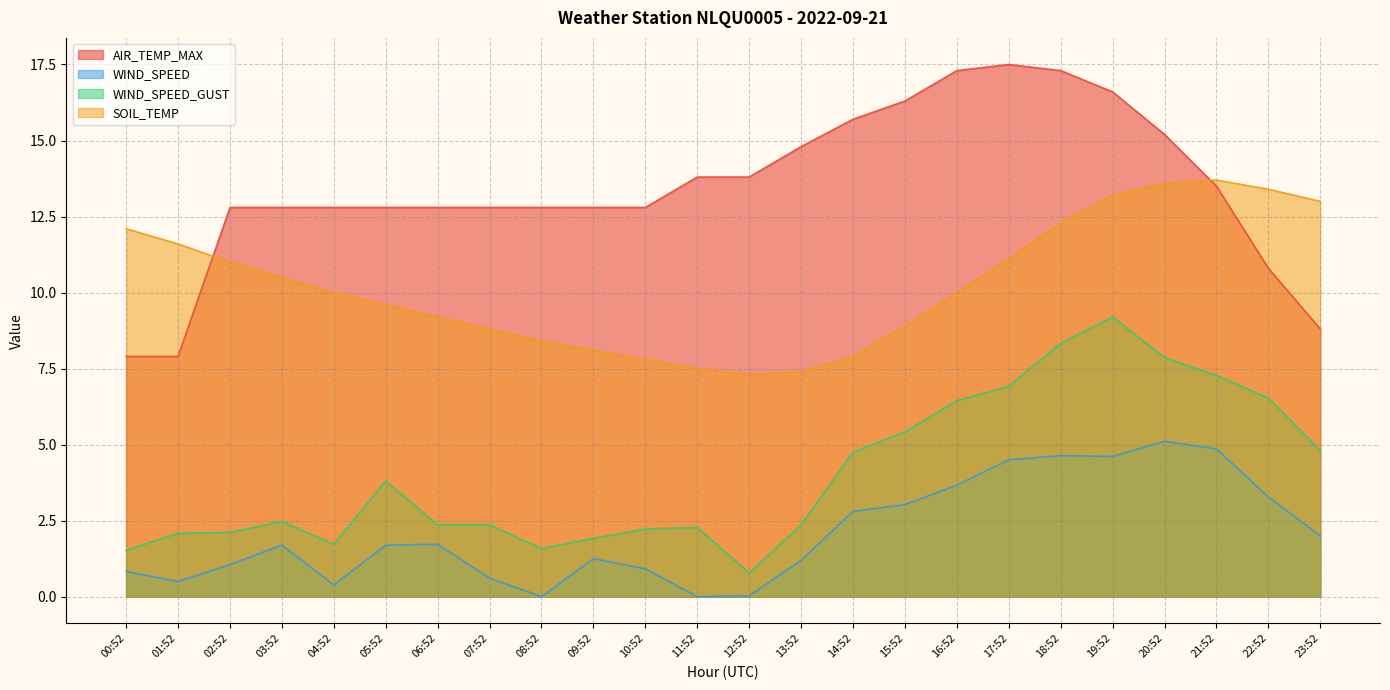

How many lines are shown in the chart?

4